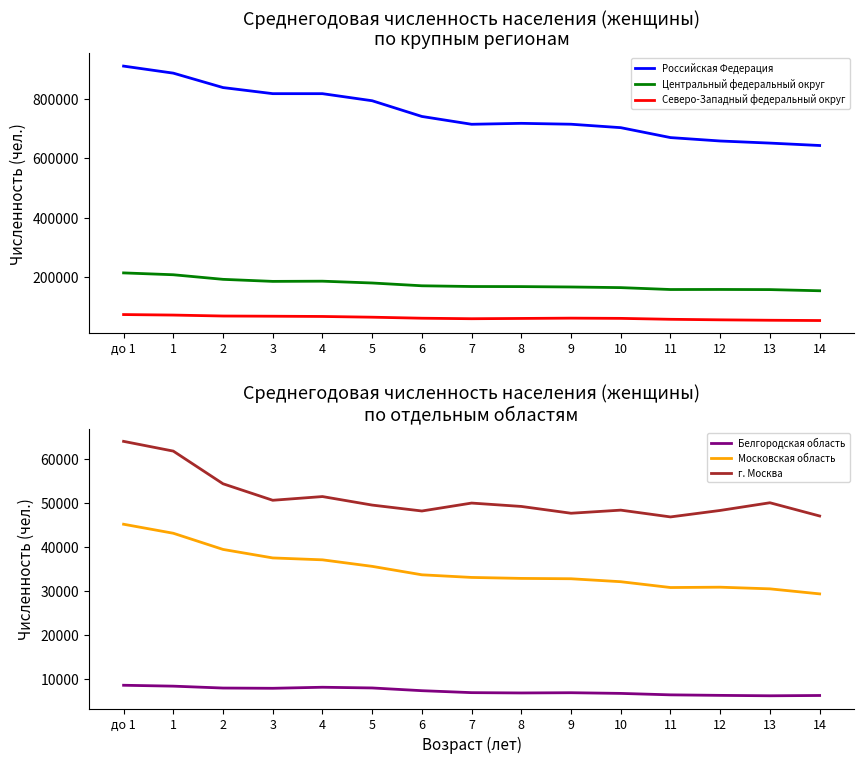

What is the value of the Центральный федеральный округ point at the 11th from the left?

165168